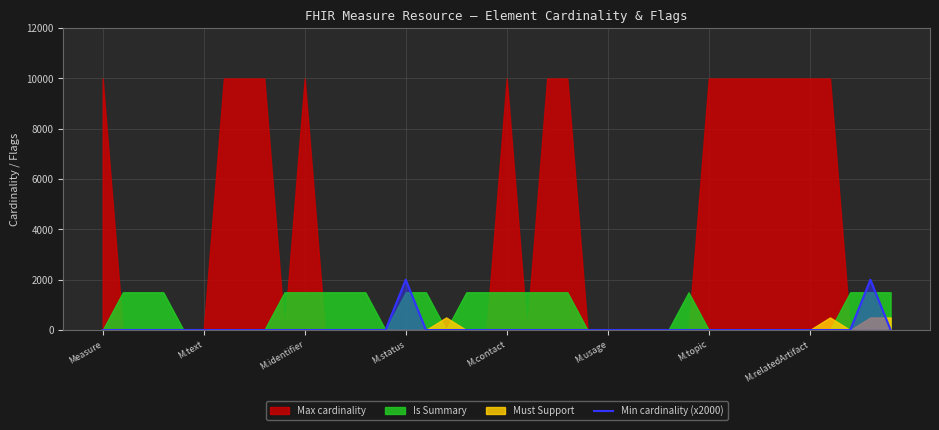

True or false: the data has more than 0 interior local peaks.

True